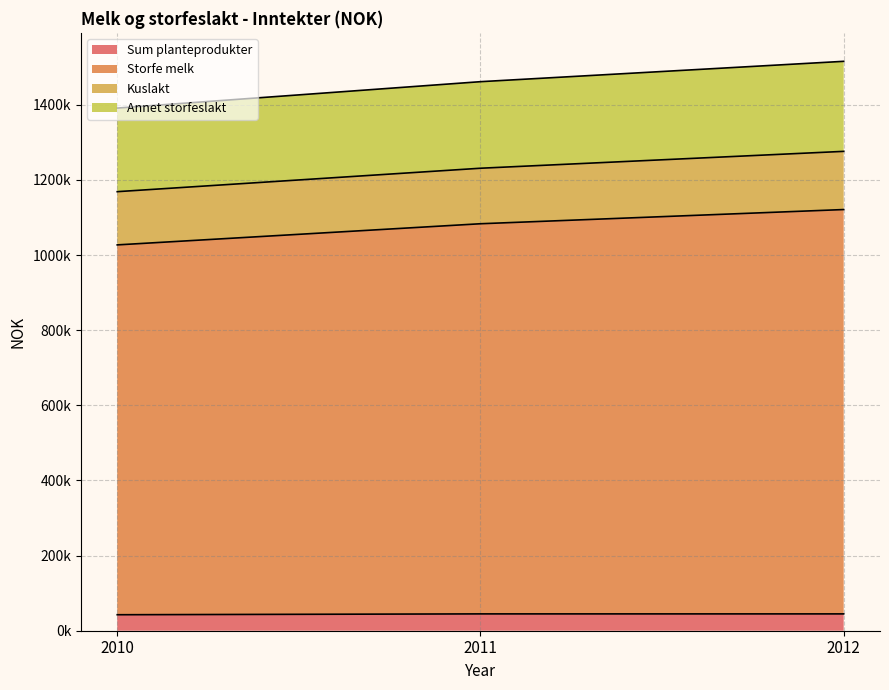

What is the smallest value displayed?

42559